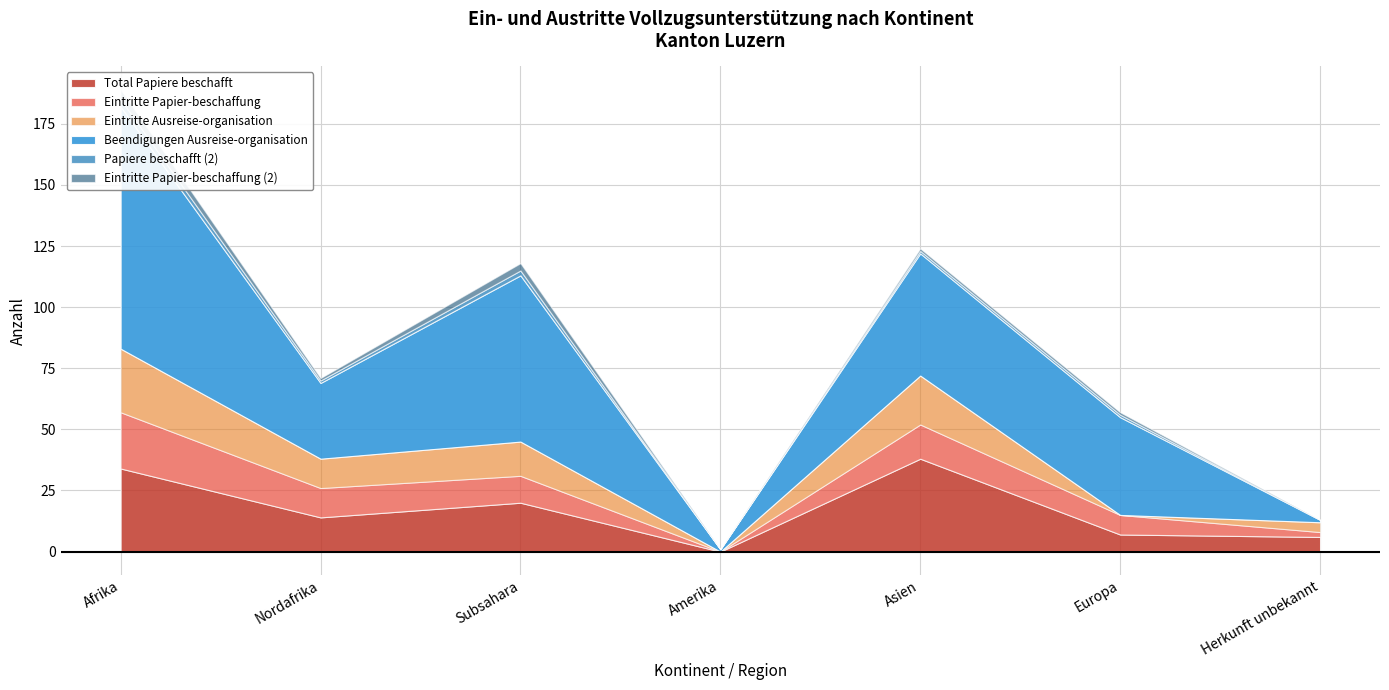

True or false: Eintritte Papier-beschaffung (2) has more than 0 points higher than both neighbors.

True